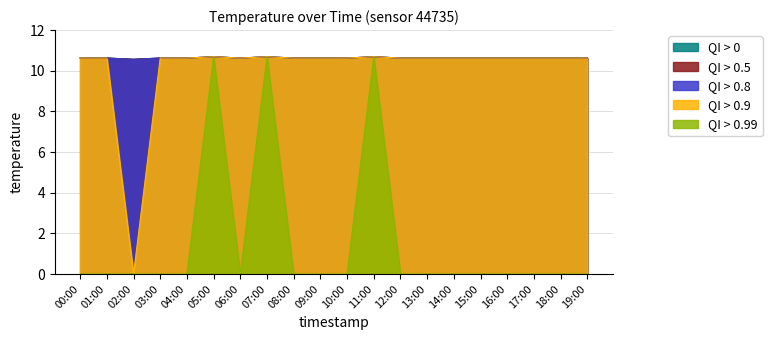

Count the temp > 10.0 values in the range 10 to 11.

20